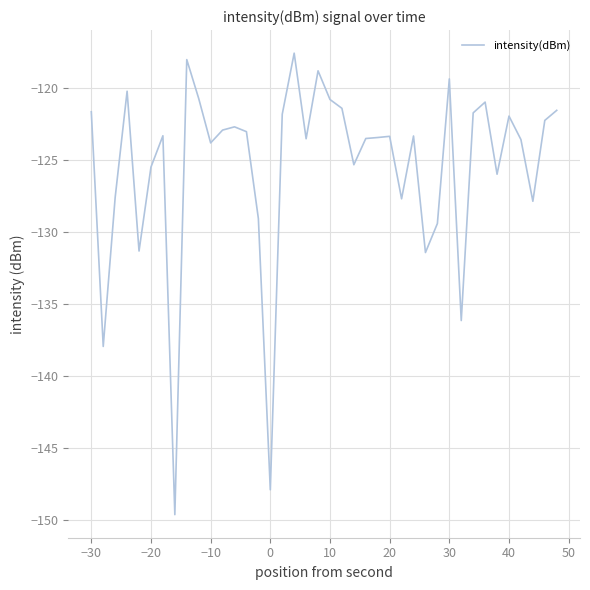

What is the maximum value shown in the chart?

-117.6